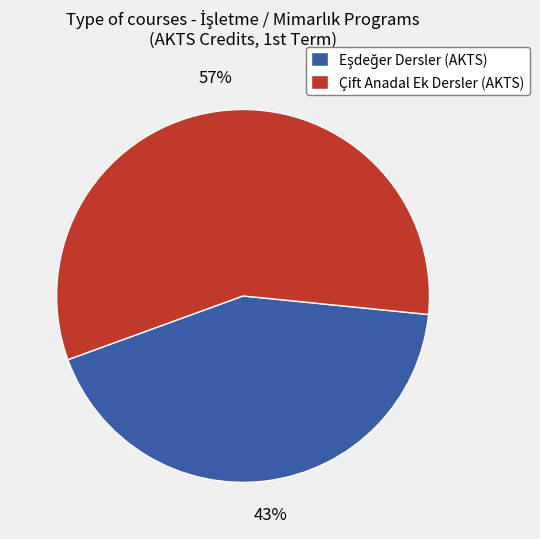

How many segments does this pie chart have?

2